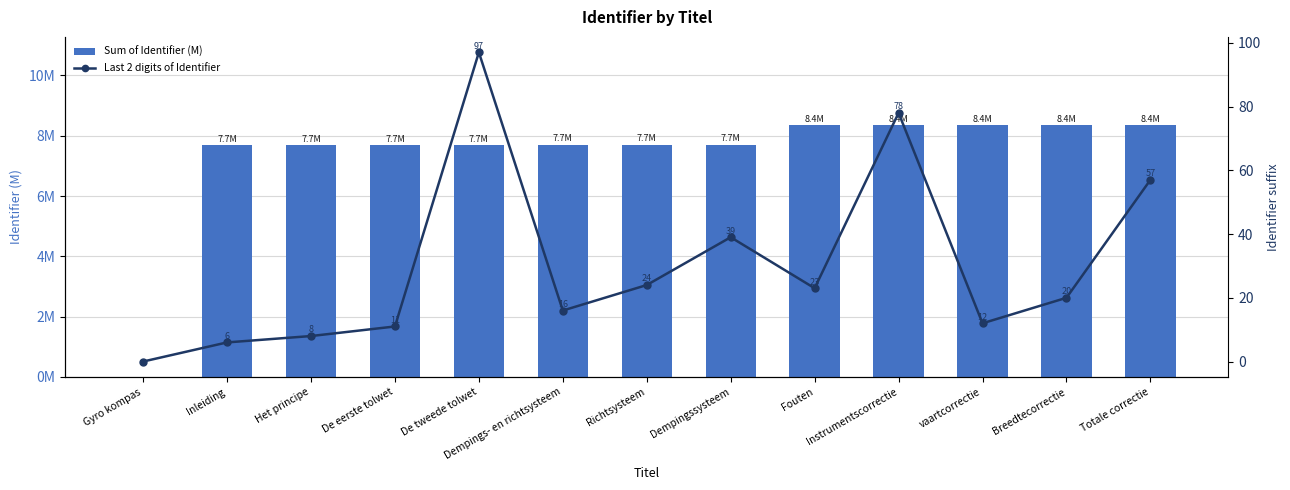

The value of Last 2 digits of Identifier at Totale correctie is 25.2. True or false?

False